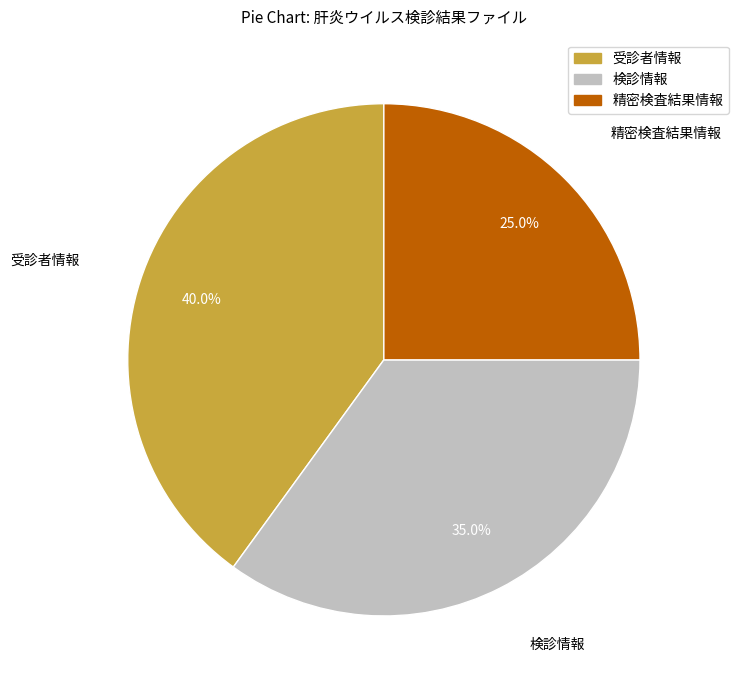

How much of the chart is everything except 検診情報?

65.0%